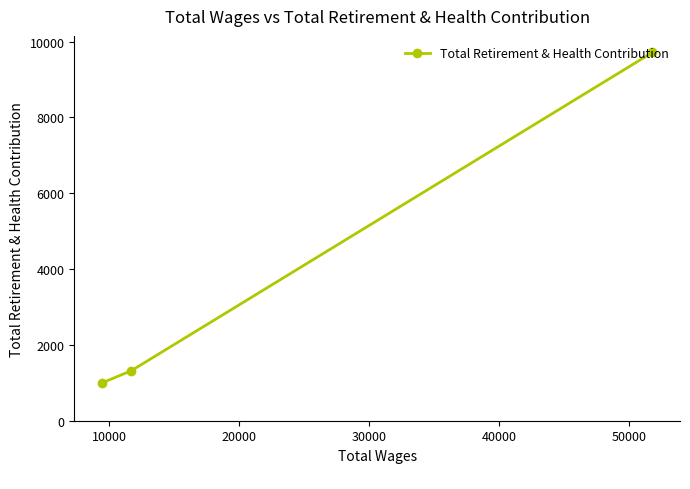

What is the greatest value displayed?

9713